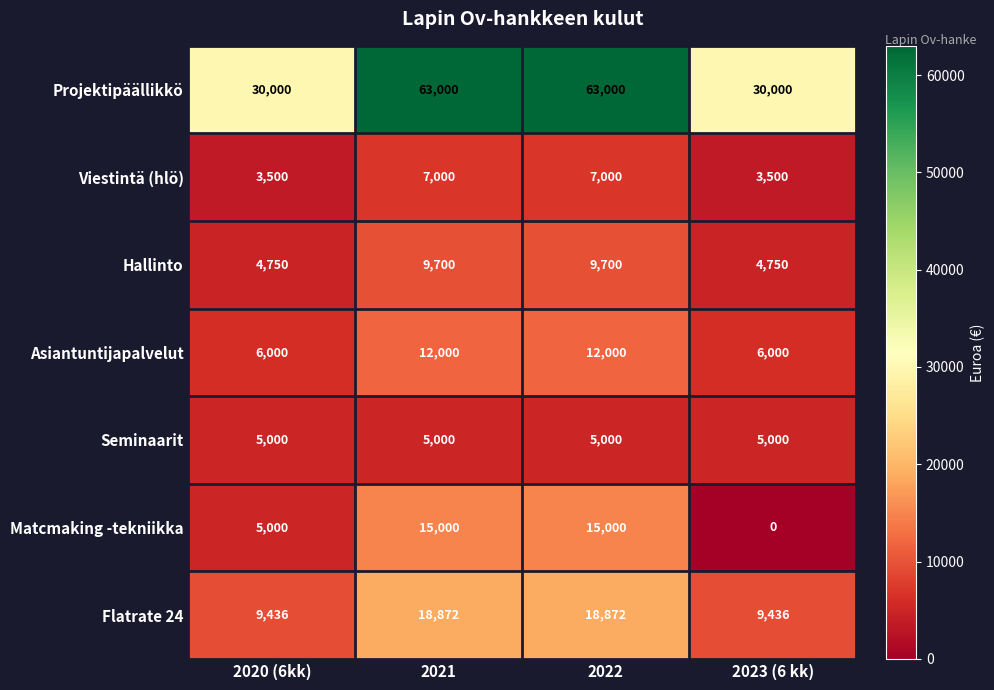

Is it true that Viestintä (hlö) equals 3030 at 2021?

False